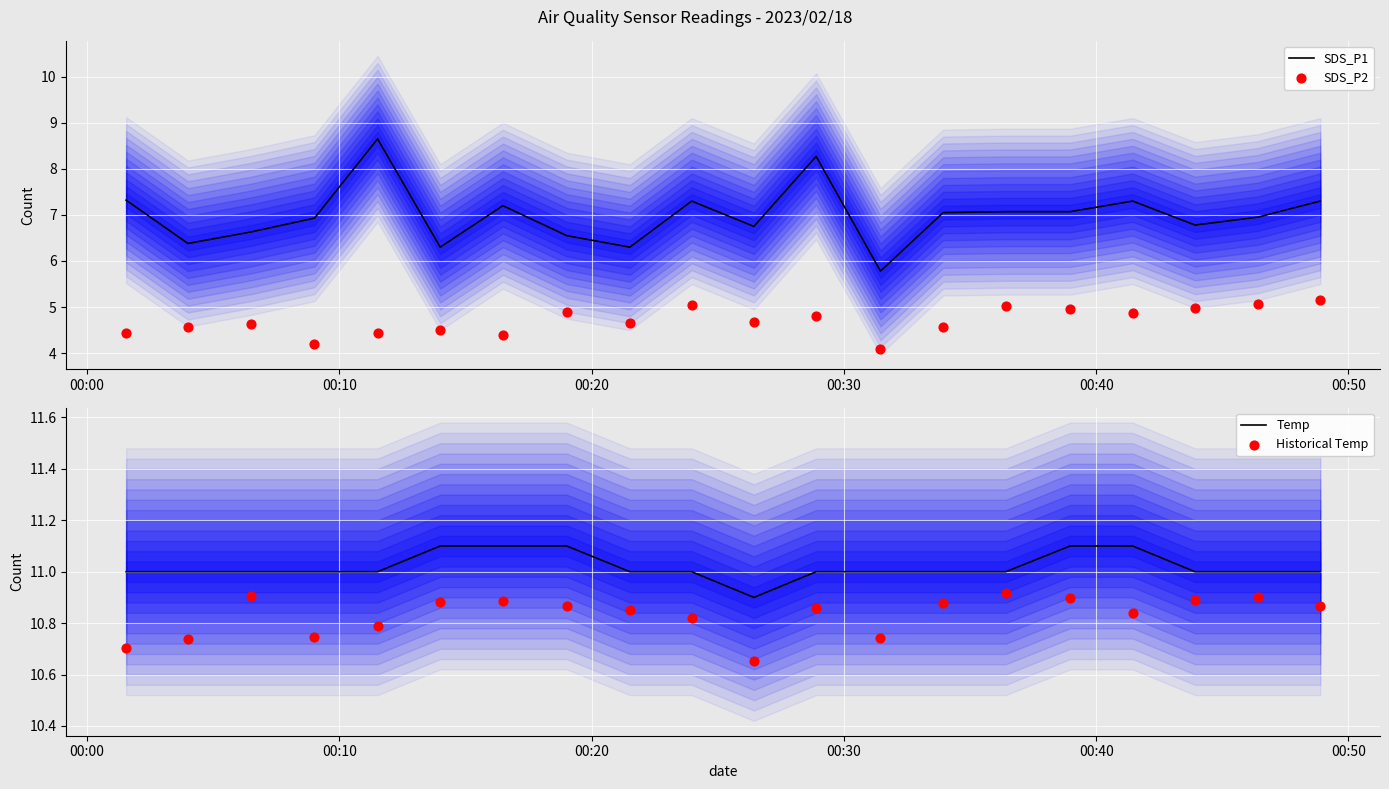

At how many categories does at least one series exceed 6?

20